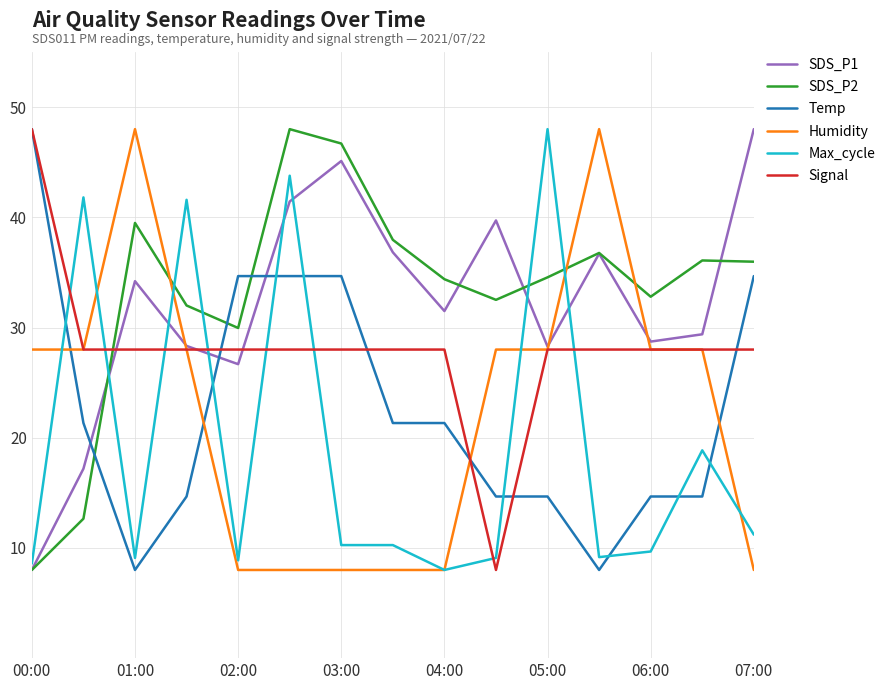

How many categories are shown in the chart?

15